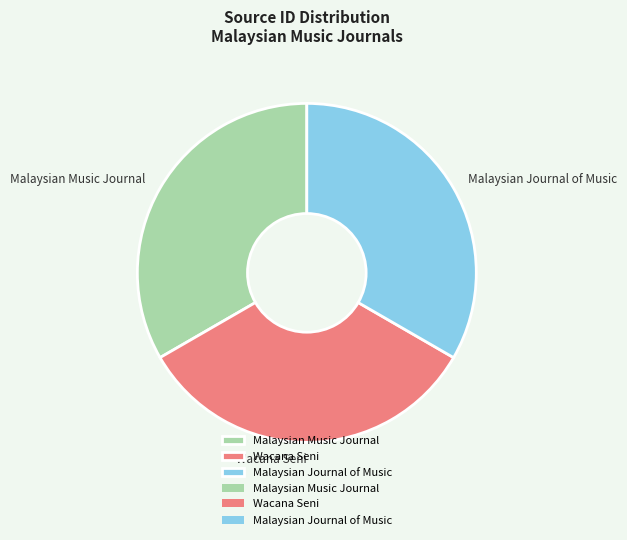

Does Malaysian Music Journal represent more than half of the total?

No